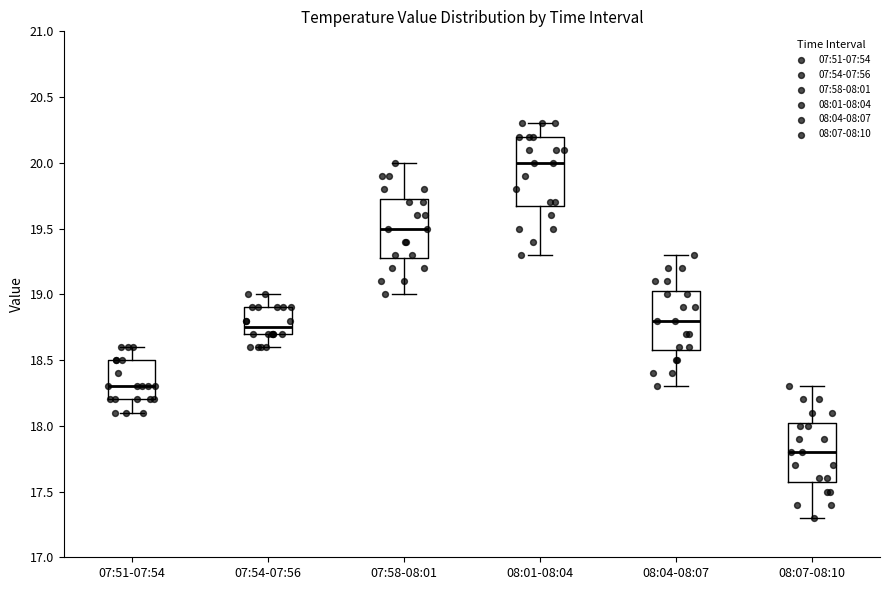

Which box has the highest median line?

08:01-08:04